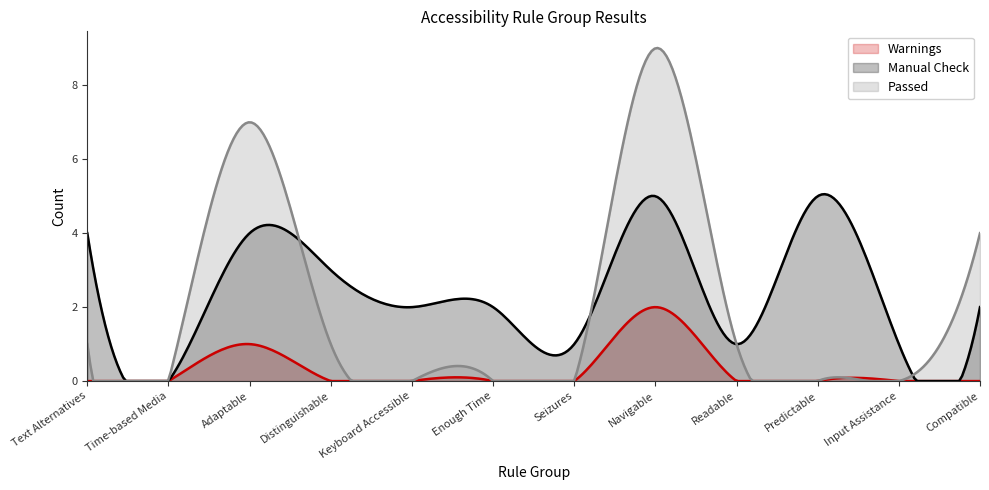

What is the total value across all series at Keyboard Accessible?

2